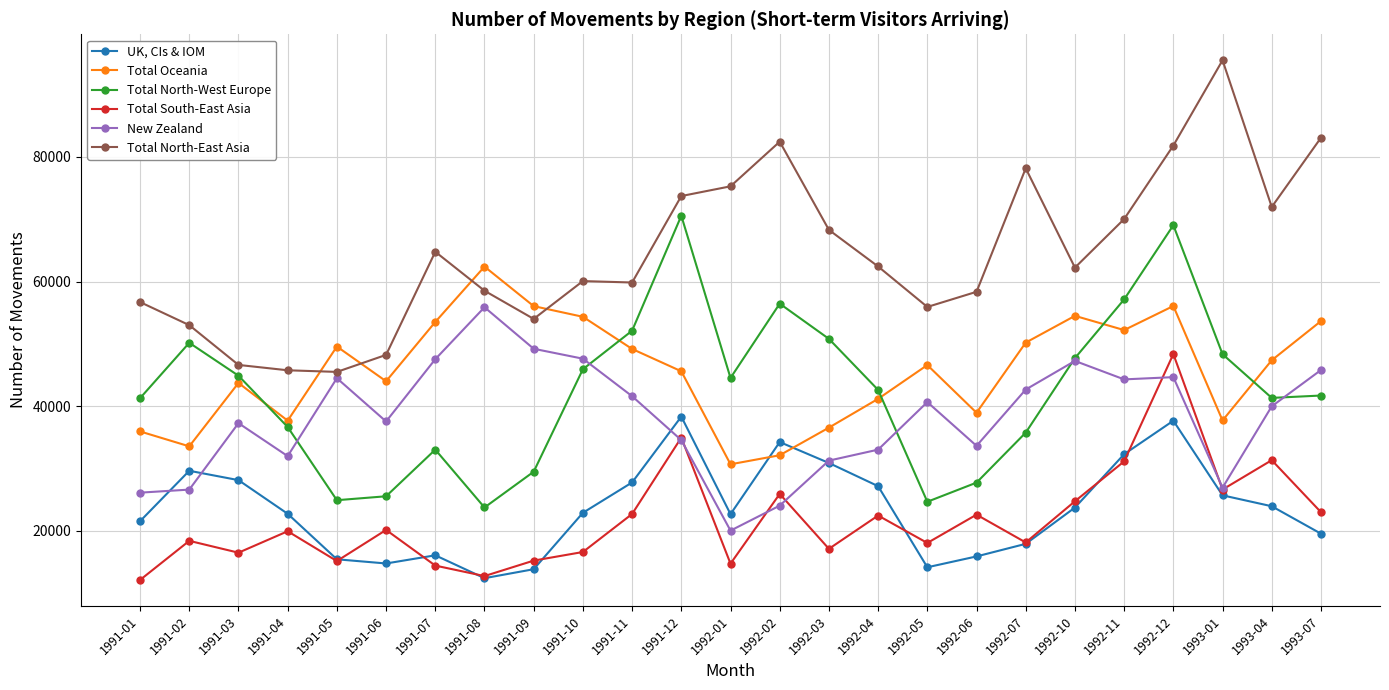

At which category does UK, CIs & IOM reach its first local peak?

1991-02